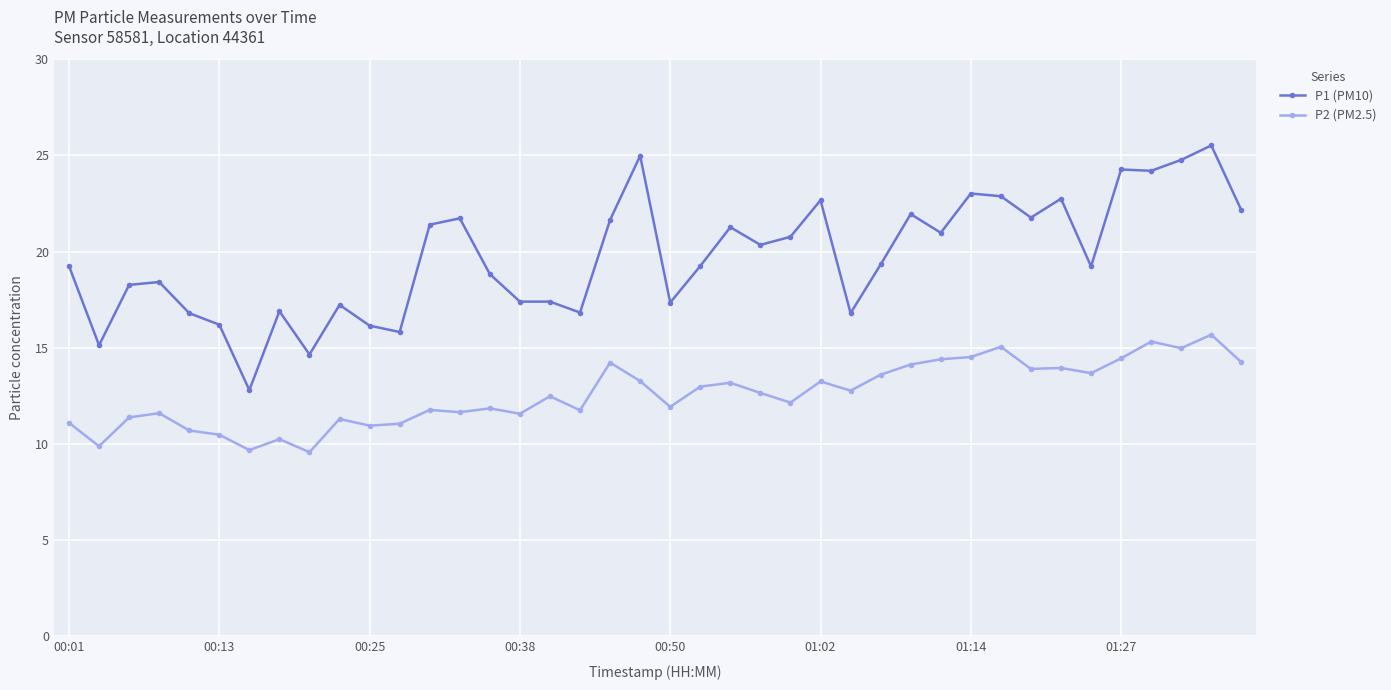

What is the difference between the second highest and minimum values in the P1 (PM10) series?

12.2